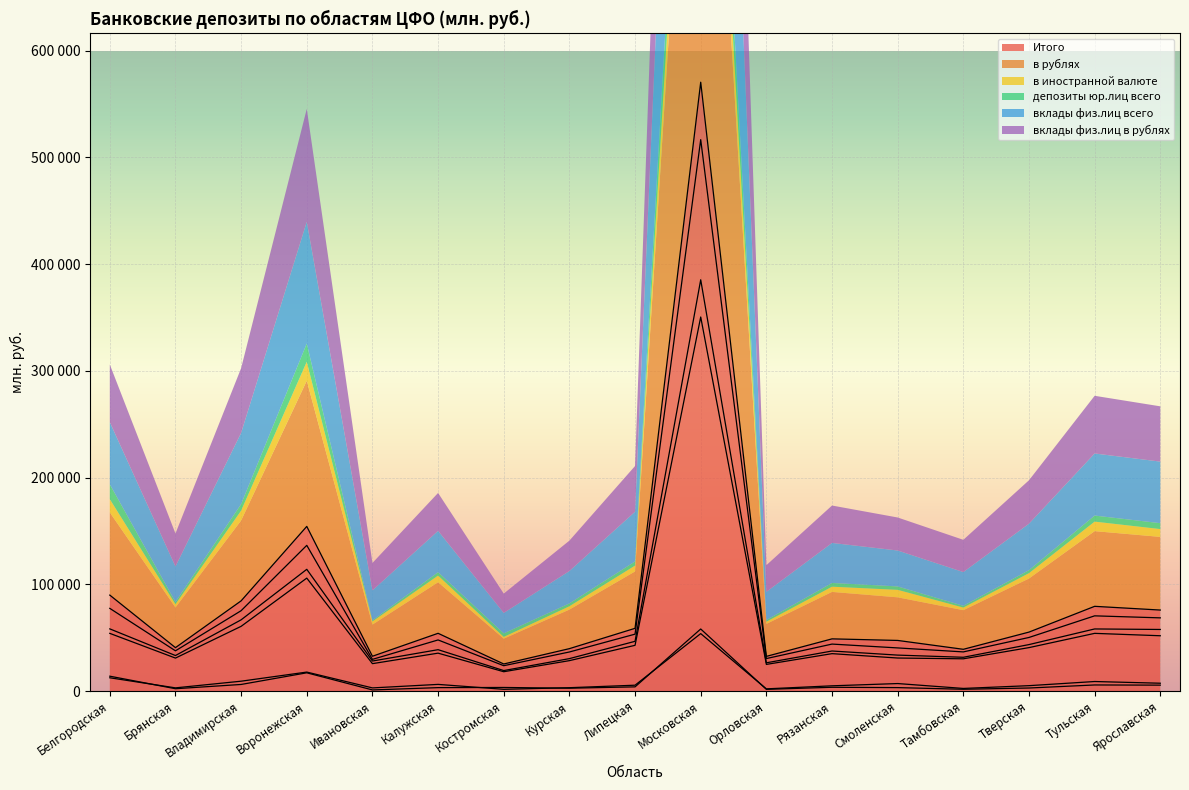

What is the maximum value shown in the chart?

570558